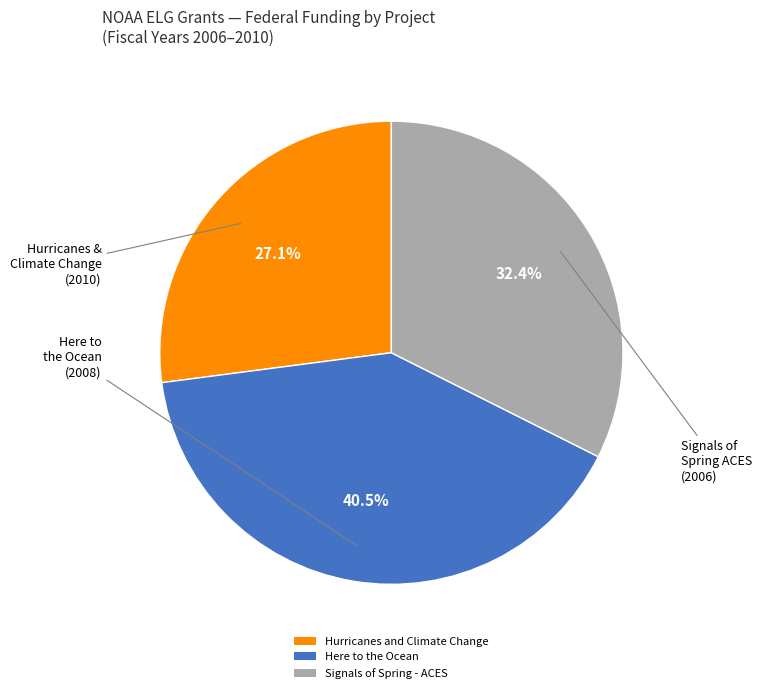

The Here to the Ocean slice represents 19% of the pie. True or false?

False